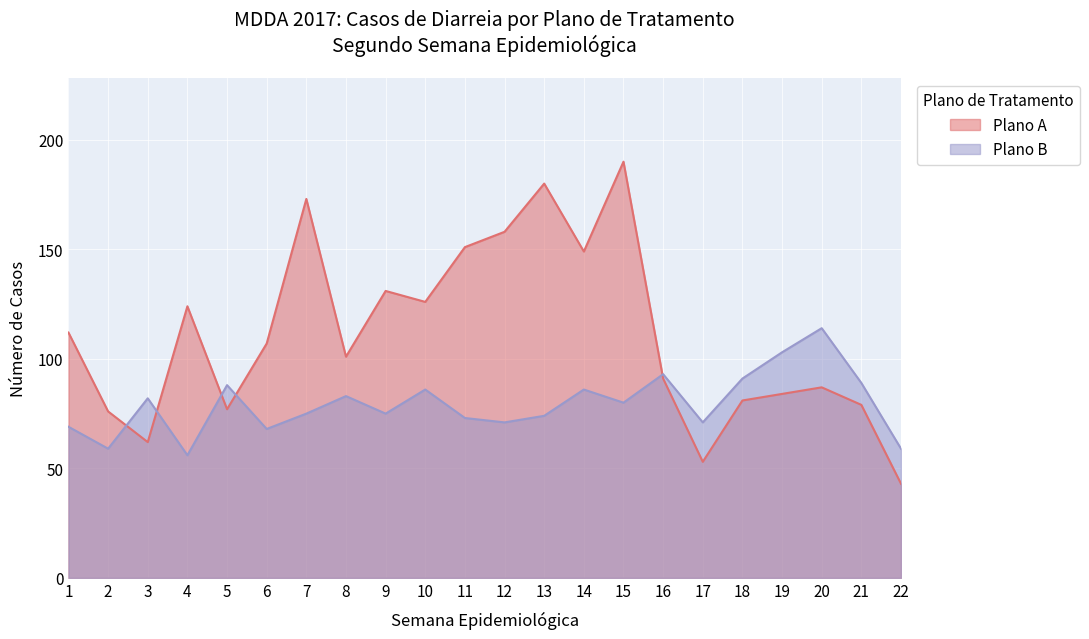

Reading right to left, what are all the values shown in this chart?

Plano A: 43	79	87	84	81	53	91	190	149	180	158	151	126	131	101	173	107	77	124	62	76	112
Plano B: 59	89	114	103	91	71	93	80	86	74	71	73	86	75	83	75	68	88	56	82	59	69